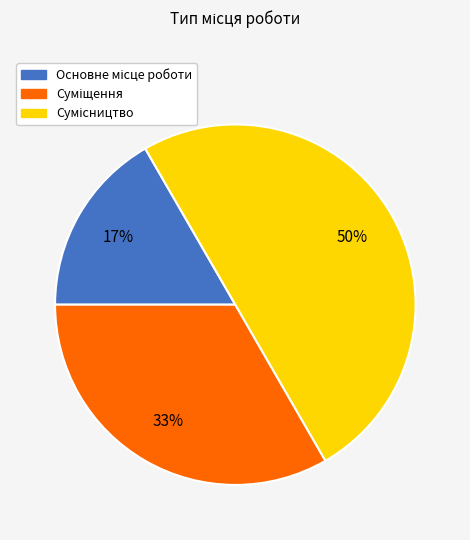

To the nearest percent, what is the average slice percentage?

33%